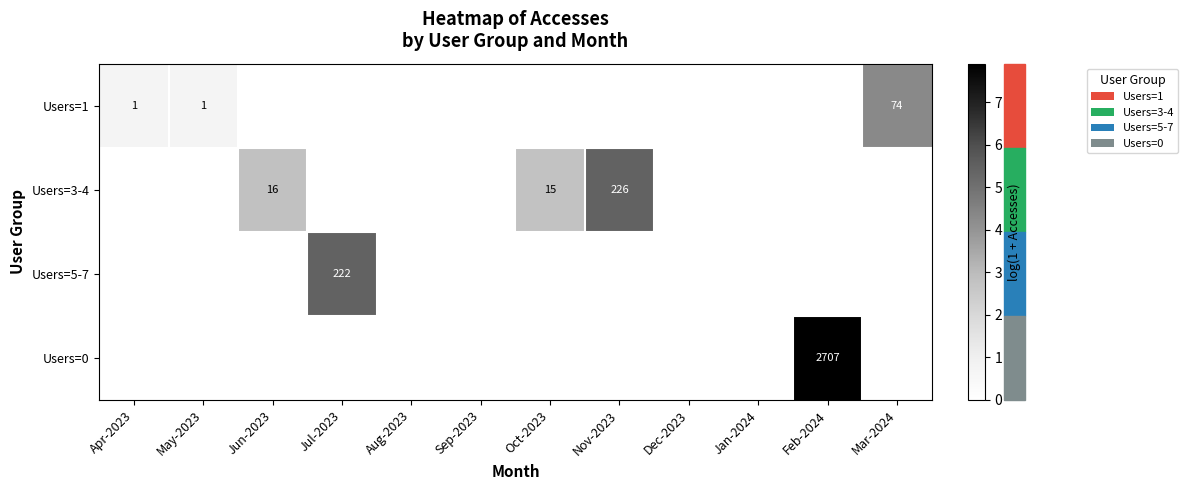

The Users=0 series shows 2707 at Feb-2024. True or false?

True